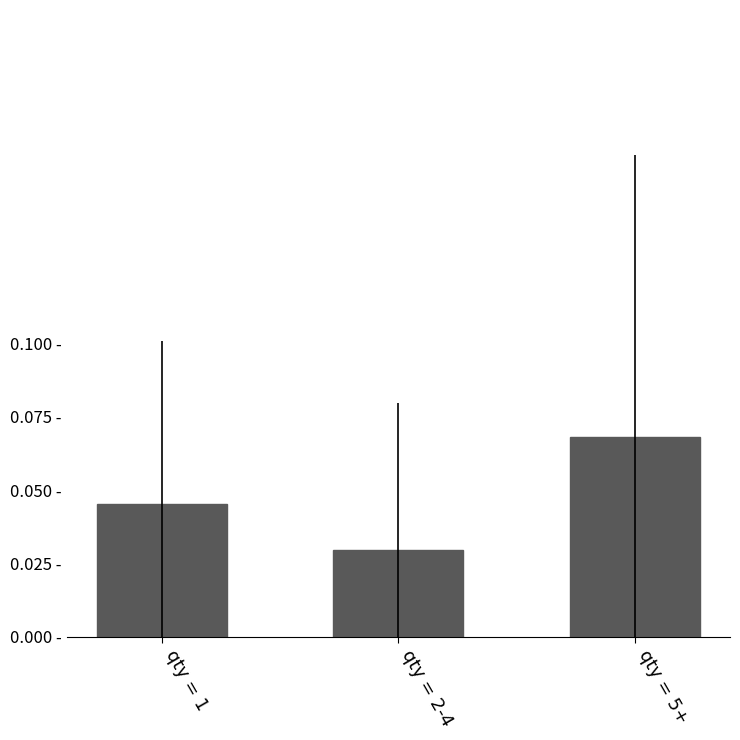

Reading left to right, list all the values displayed in this chart.

0.0	0.0	0.1